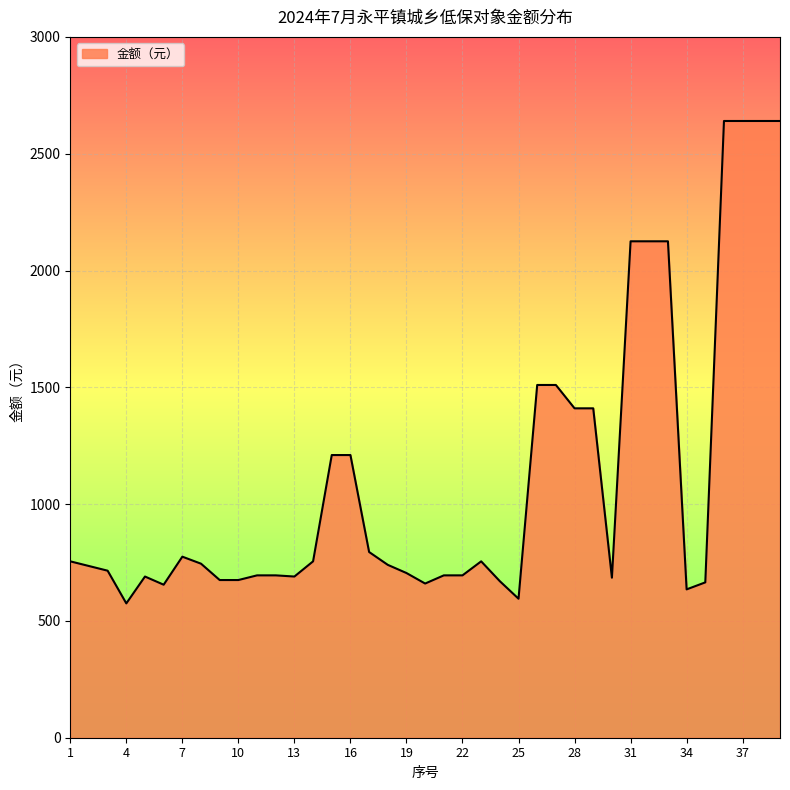

What is the greatest value displayed?

2640